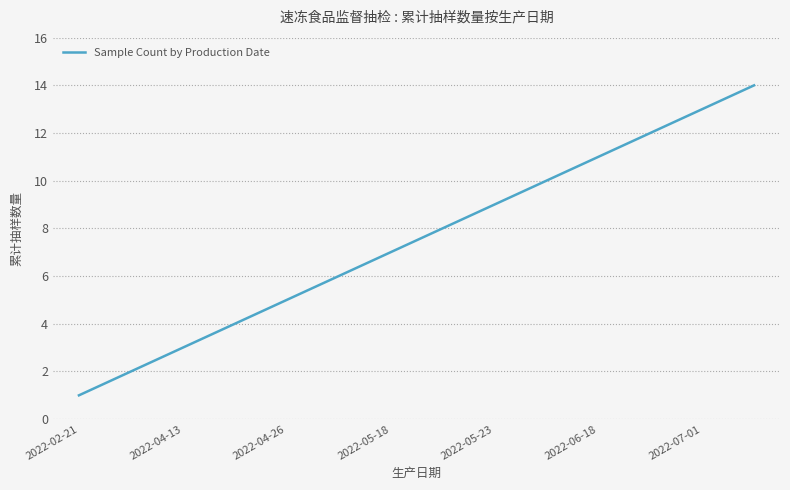

Reading left to right, list all the values displayed in this chart.

1	2	3	4	5	6	7	8	9	10	11	12	13	14